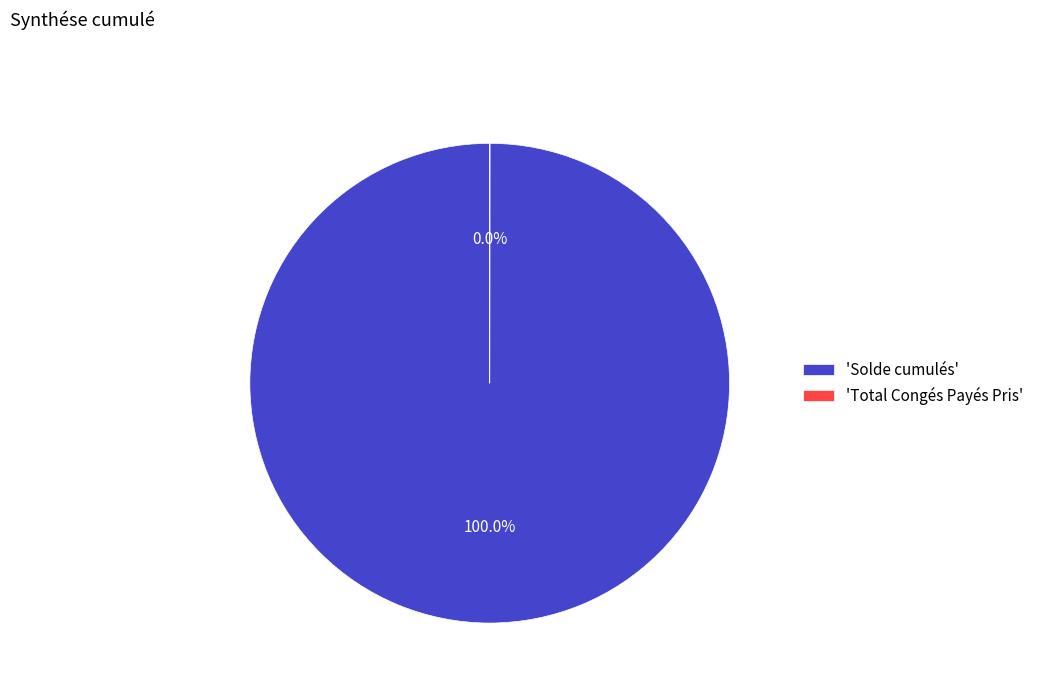

Which category has the biggest portion of the pie?

'Solde cumulés'